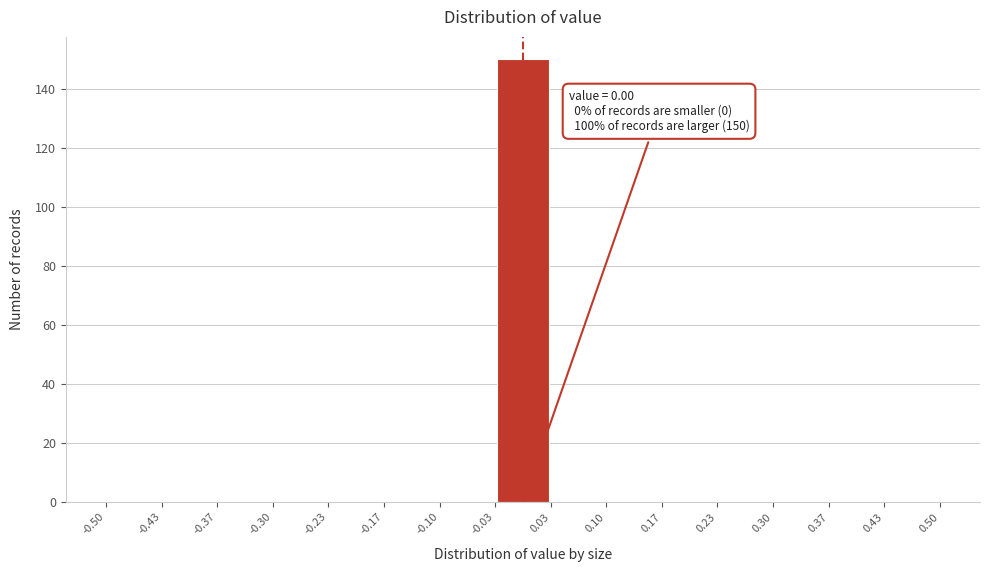

Over which range of the x-axis is the bar tallest?

-0.03 to 0.03